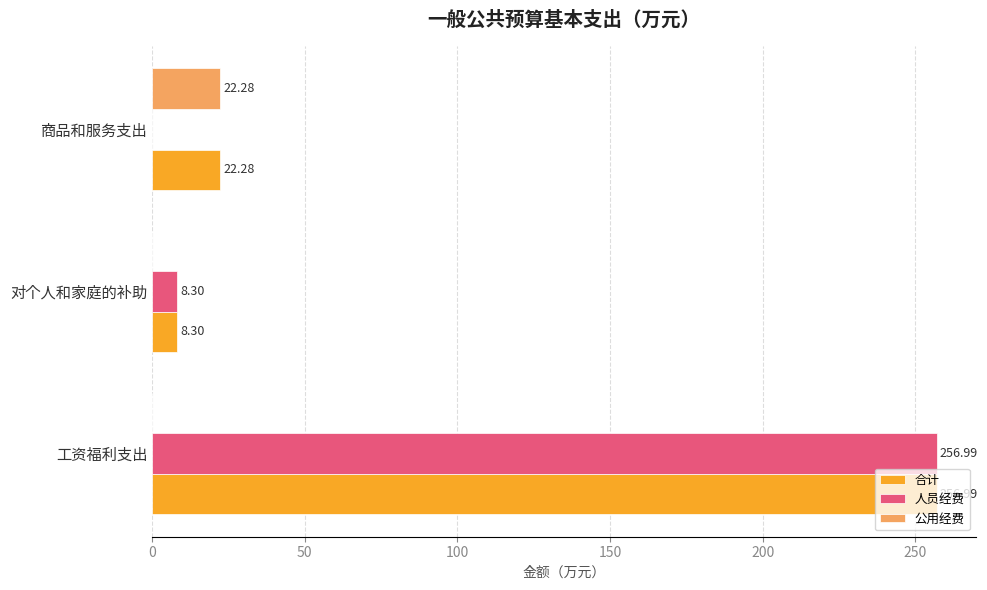

Which label corresponds to the largest value in the chart?

工资福利支出